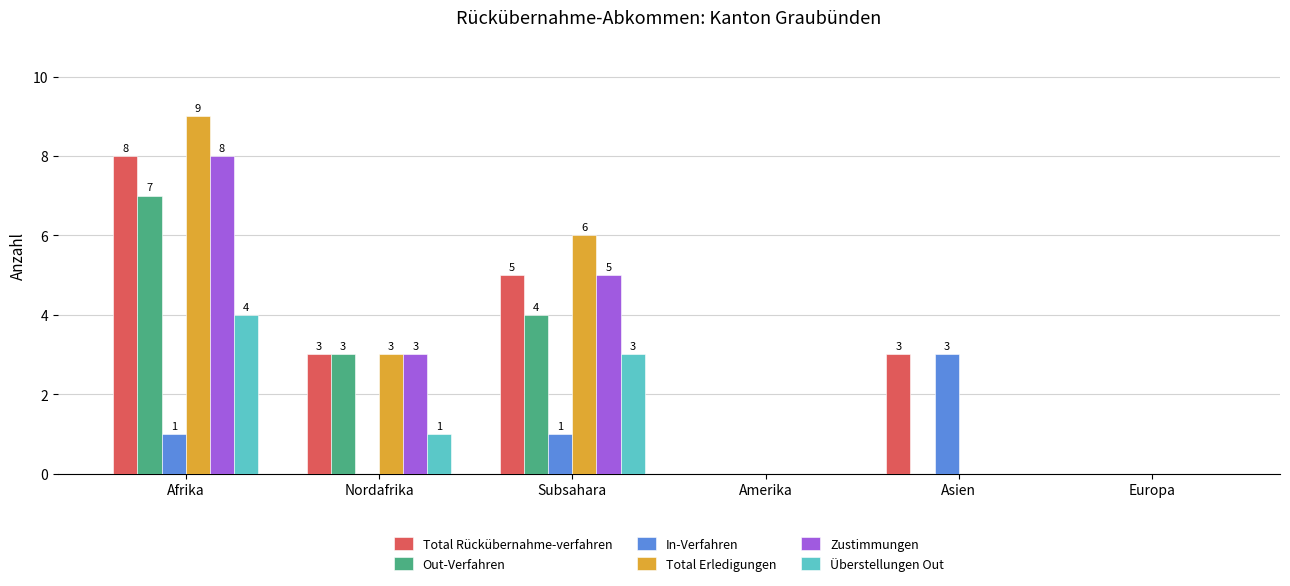

Reading left to right, transcribe all the data shown in this chart.

Total Rückübernahme-verfahren: 8	3	5	0	3	0
Out-Verfahren: 7	3	4	0	0	0
In-Verfahren: 1	0	1	0	3	0
Total Erledigungen: 9	3	6	0	0	0
Zustimmungen: 8	3	5	0	0	0
Überstellungen Out: 4	1	3	0	0	0